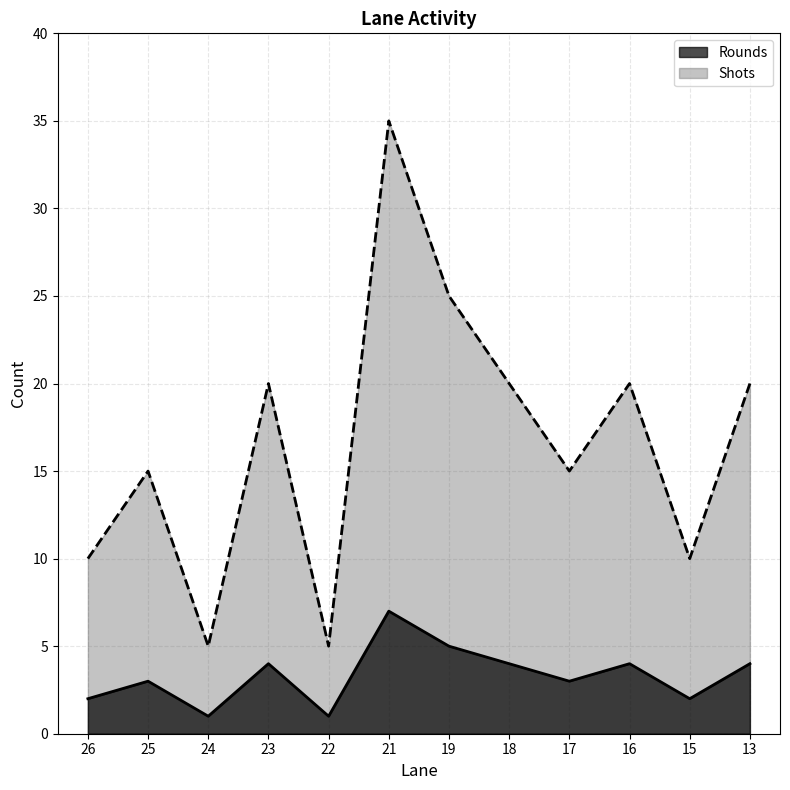

Reading left to right, what are all the values shown in this chart?

Rounds: 26=2	25=3	24=1	23=4	22=1	21=7	19=5	18=4	17=3	16=4	15=2	13=4
Shots: 26=10	25=15	24=5	23=20	22=5	21=35	19=25	18=20	17=15	16=20	15=10	13=20